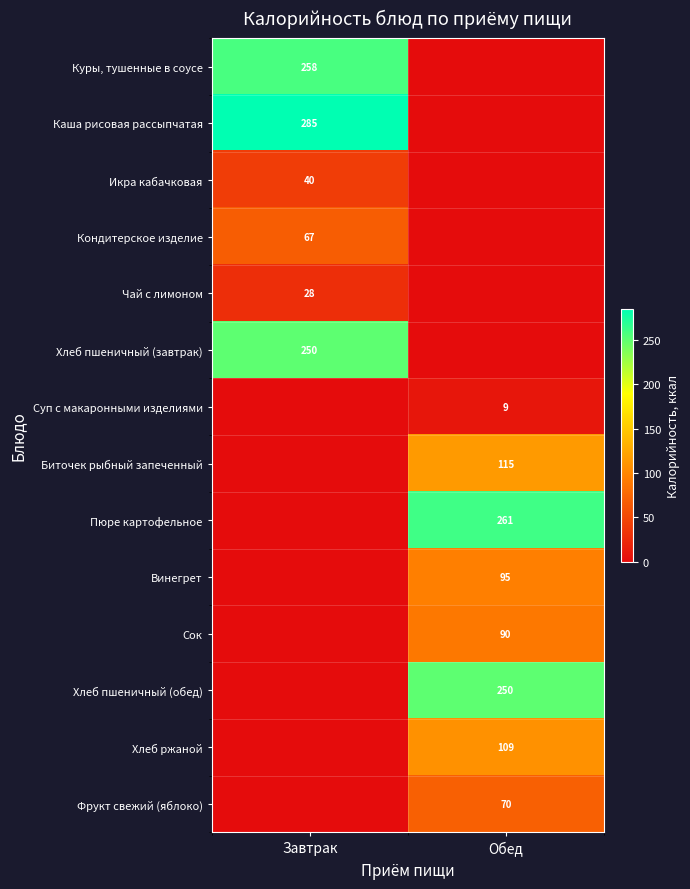

The value of Икра кабачковая at Завтрак is 66. True or false?

False